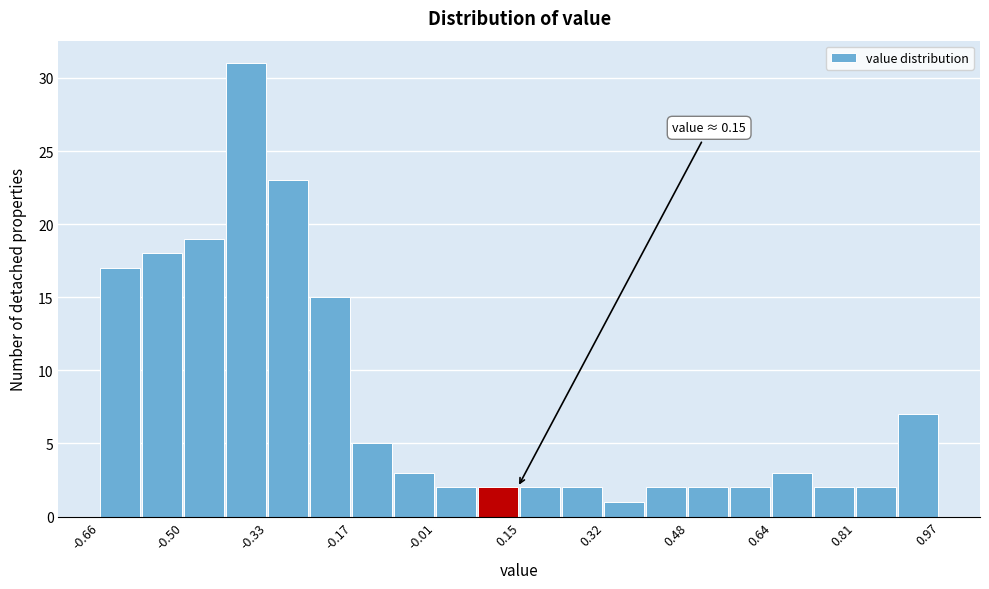

Over which range of the x-axis is the bar tallest?

-0.42 to -0.34